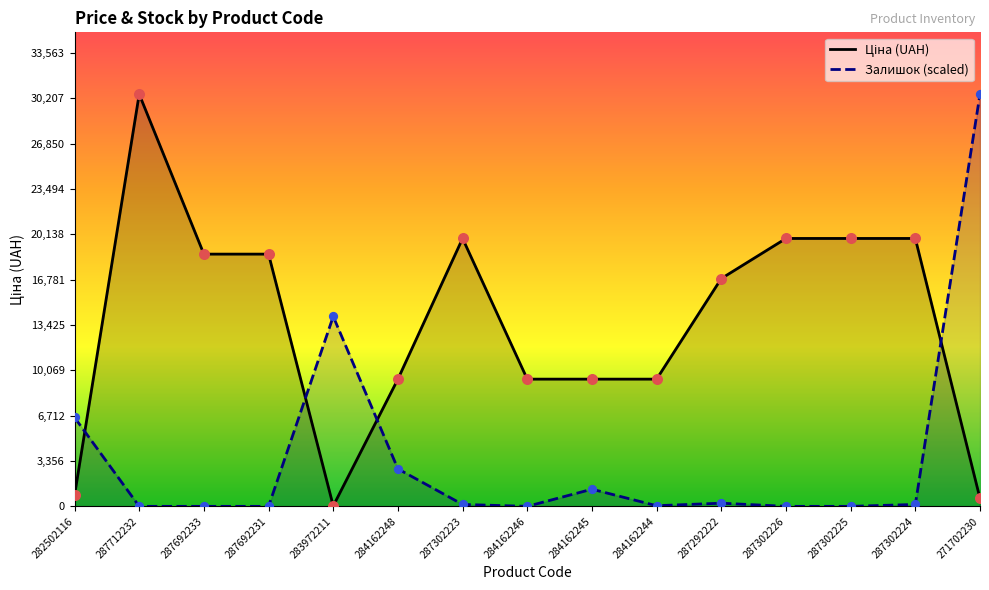

What is the total value across all series at 284162248?

12190.7